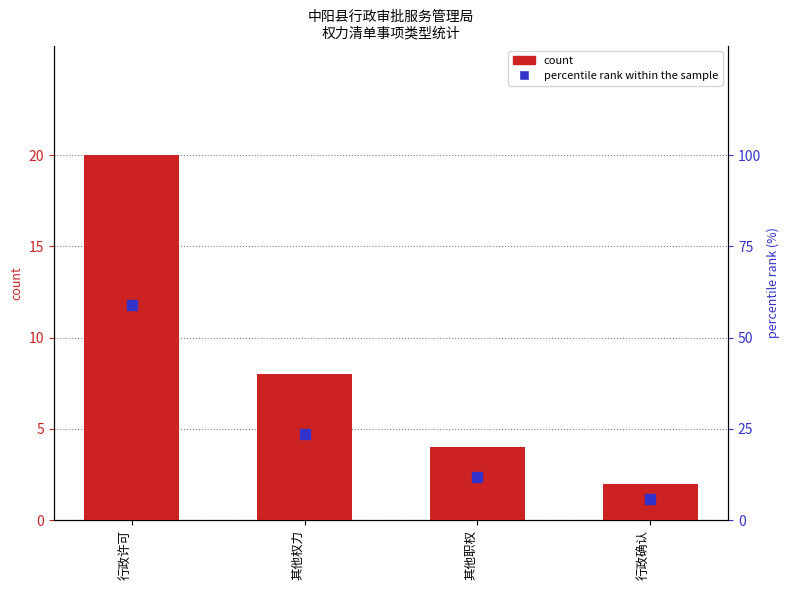

What is the label of the 2nd bar from the left?

其他权力